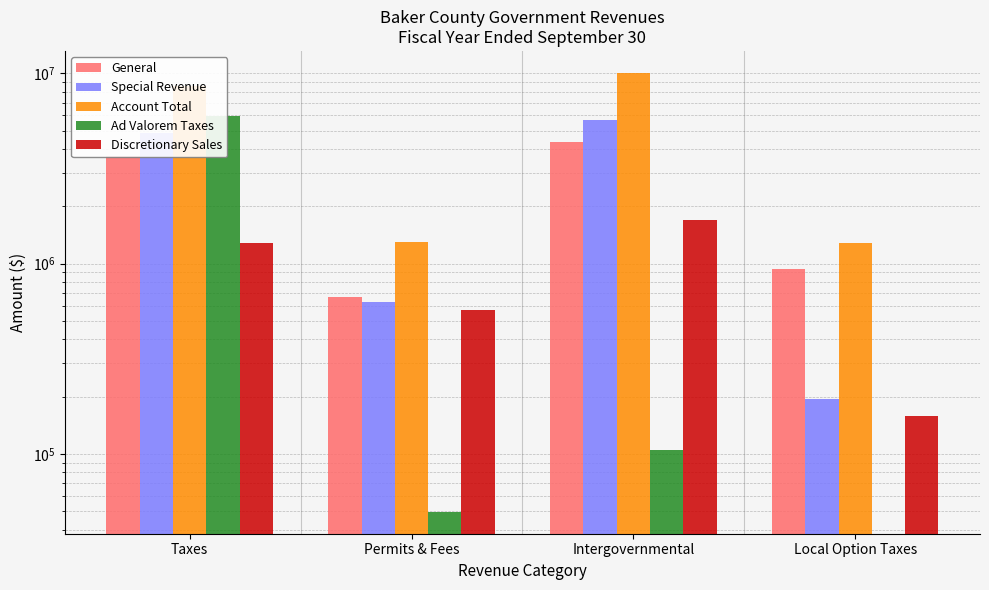

What position from the right is Permits & Fees?

3